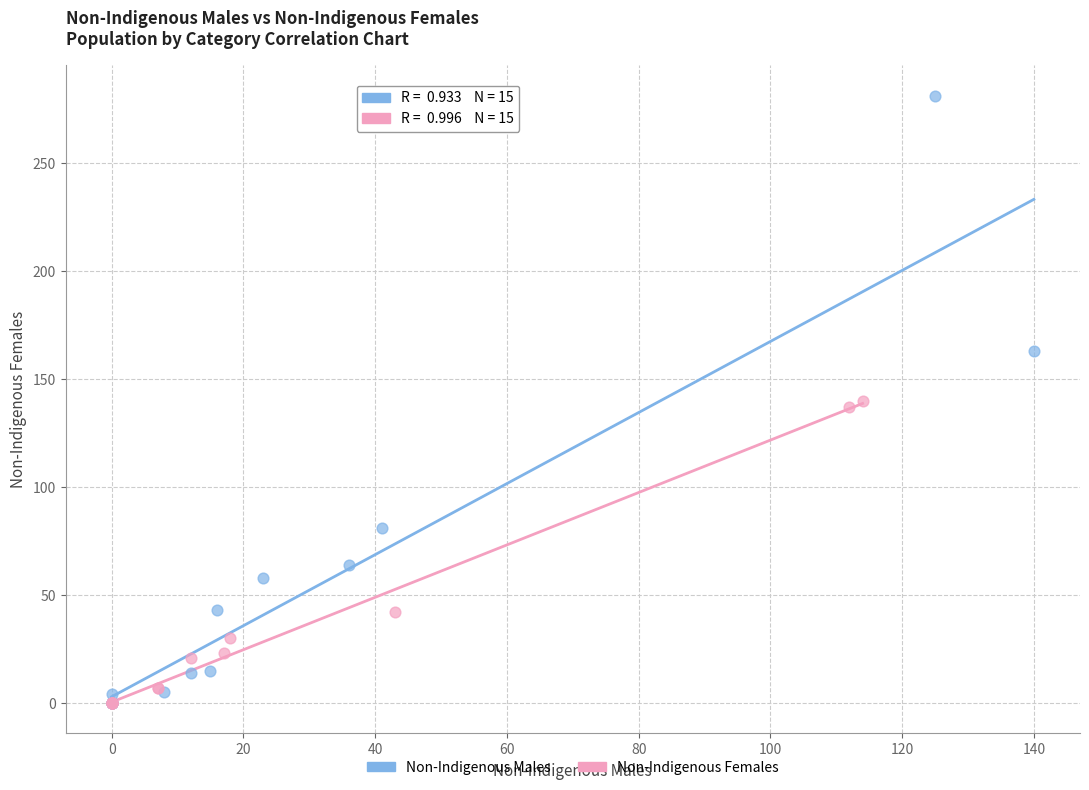

Which series reaches the maximum Y coordinate?

Non-Indigenous Males